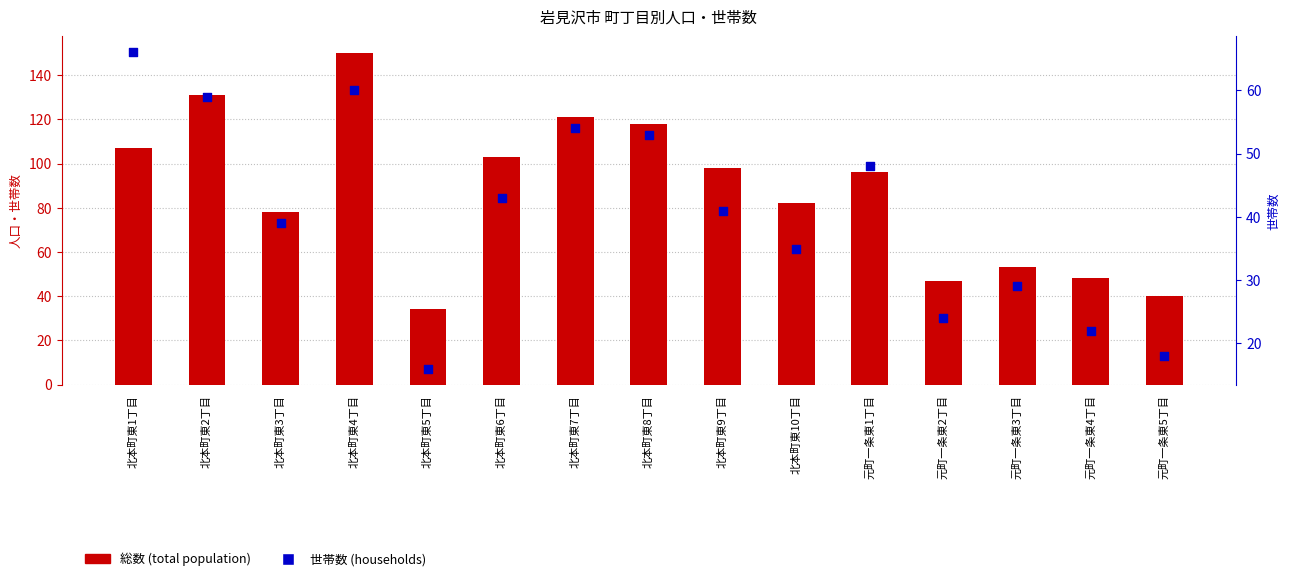

Which series has the largest total across all categories?

総数 (total population)